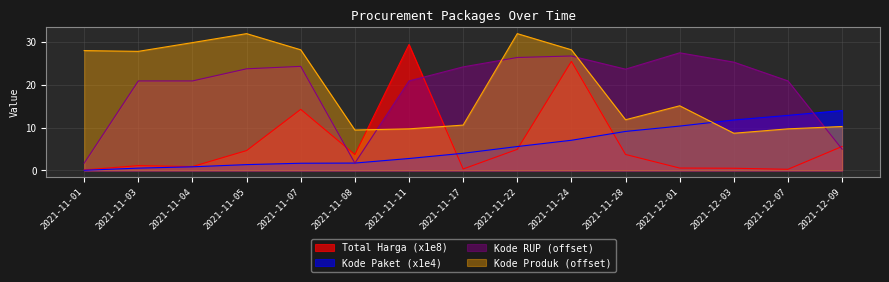

At which label does Total Harga reach its peak?

2021-11-11